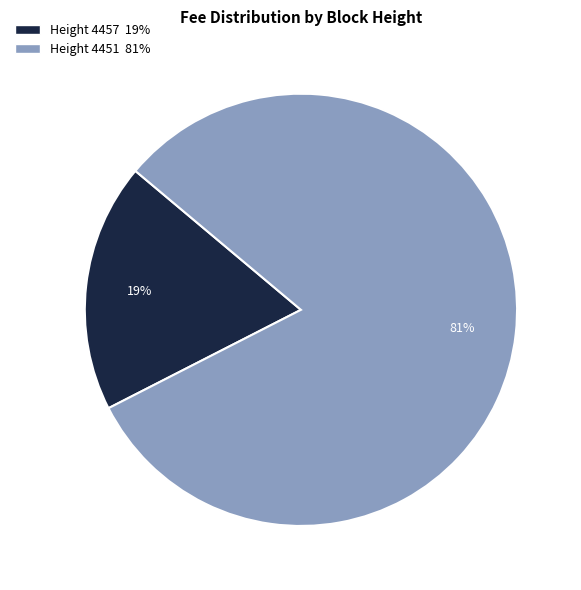

Does any single category account for the majority?

Yes